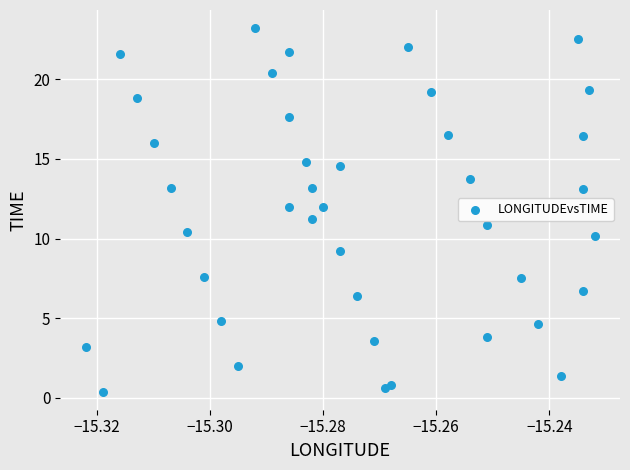

What is the range of Y values (max minus min)?

22.8